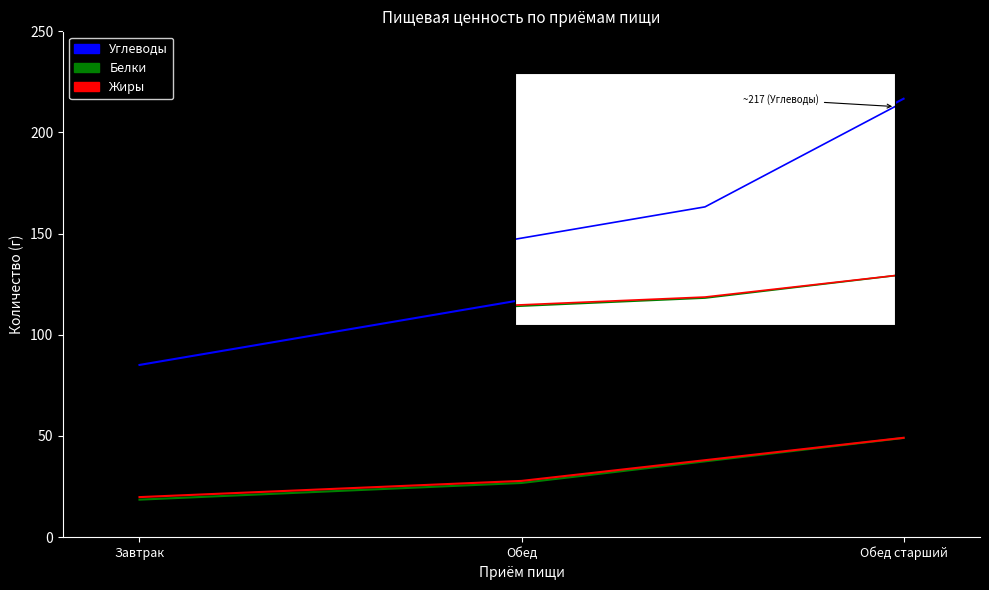

What value does the Жиры series have at Обед?

27.8